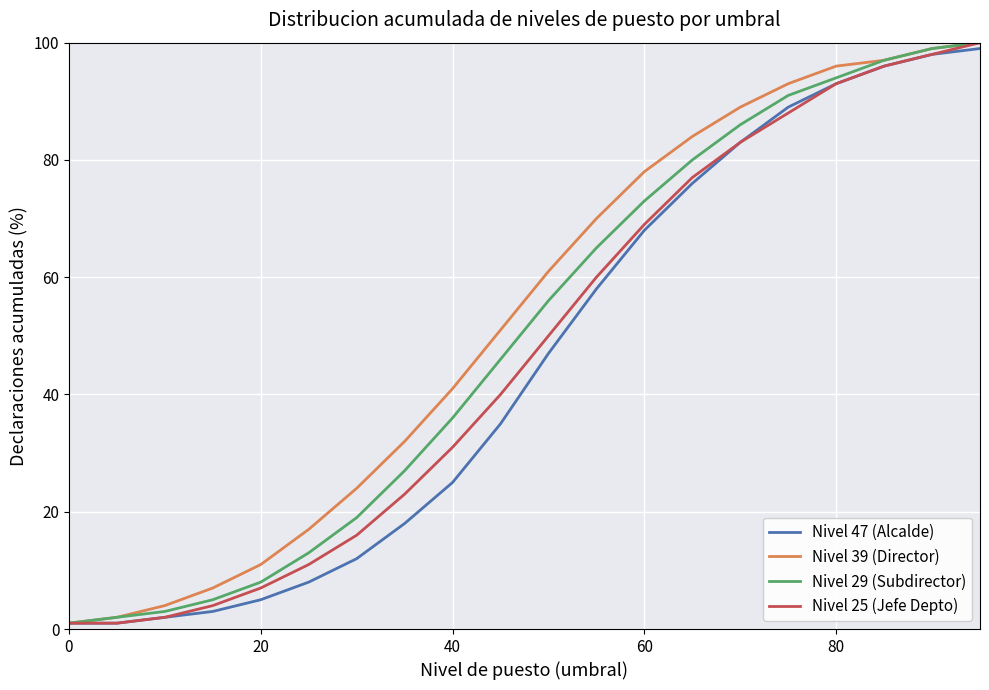

What are all the series names shown in the legend?

Nivel 47 (Alcalde), Nivel 39 (Director), Nivel 29 (Subdirector), Nivel 25 (Jefe Depto)